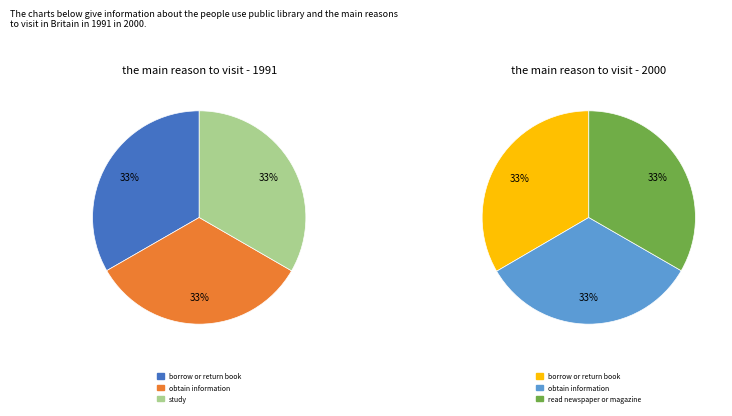

True or false: 28 accounts for 10% of the total.

False